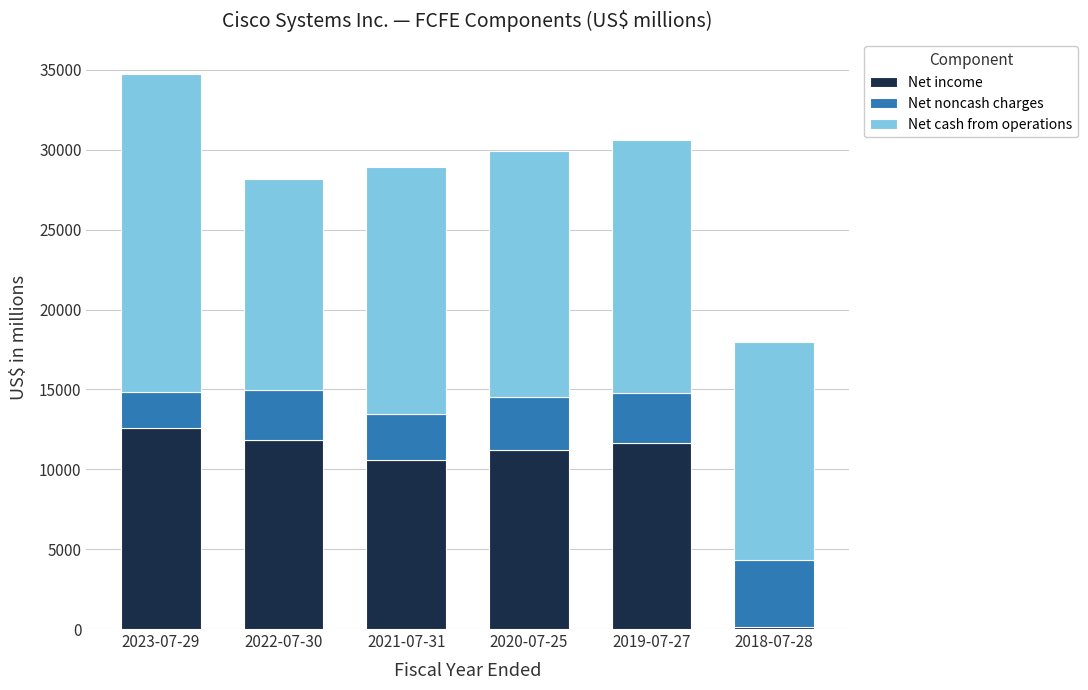

How many bars are there in total?

6